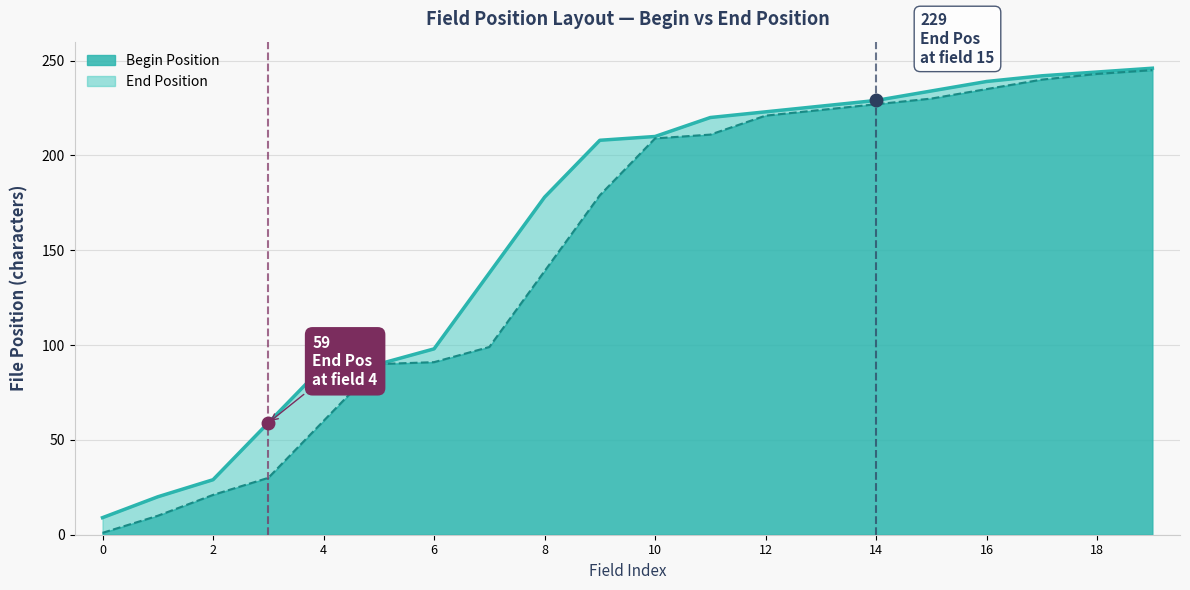

What is the smallest value displayed?

1